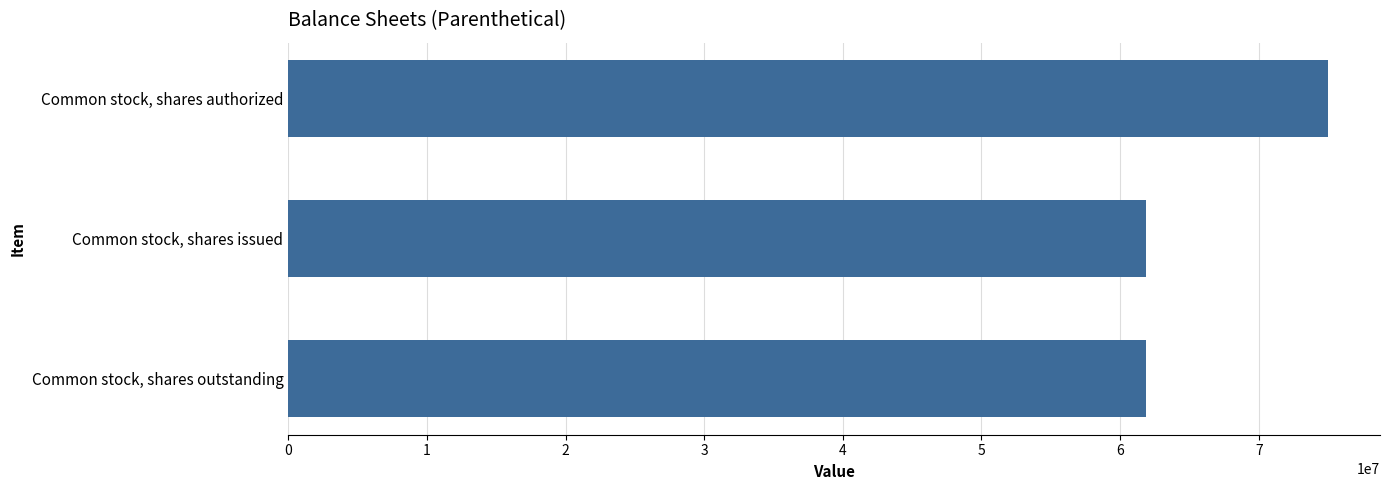

What is the label of the 3rd bar from the top?

Common stock, shares outstanding